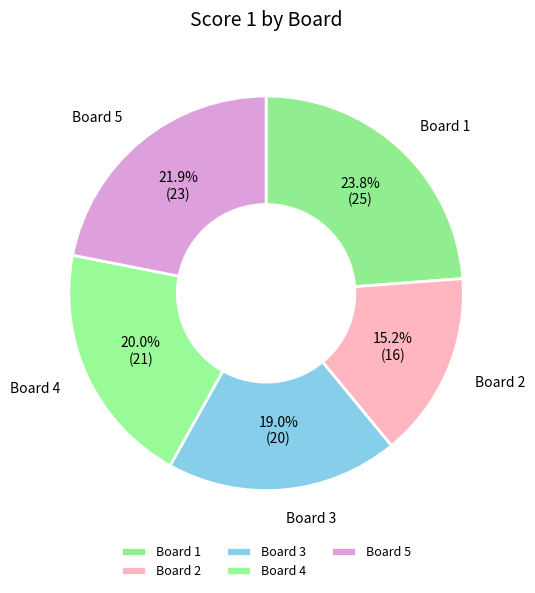

Between Board 3 and Board 2, which is larger?

Board 3